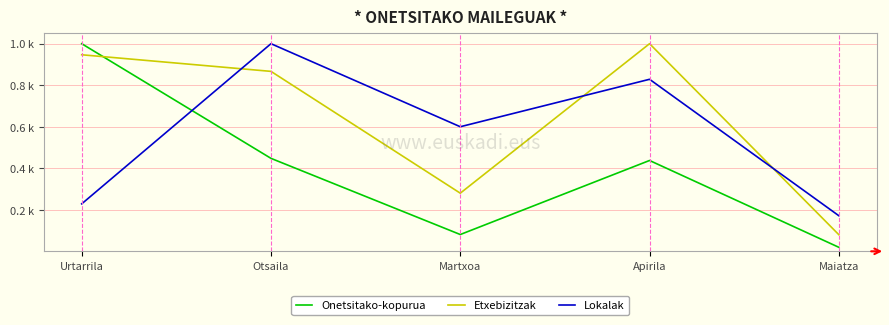

What position from the right is Martxoa?

3